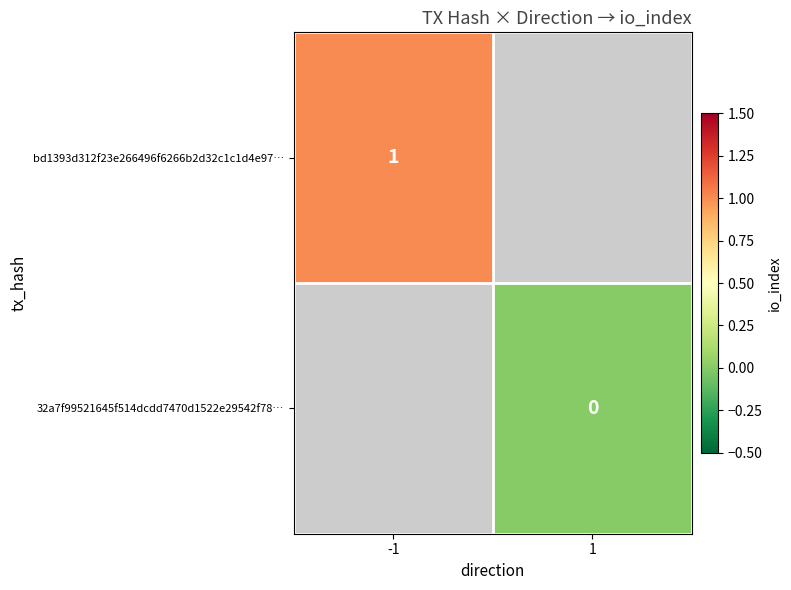

The value of bd1393d312f23e266496f6266b2d32c1c1d4e97… at -1 is 1. True or false?

True